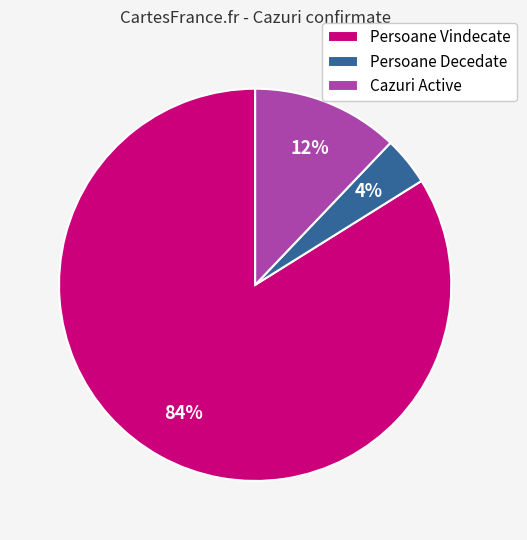

Which category has the smallest portion of the pie?

Persoane Decedate